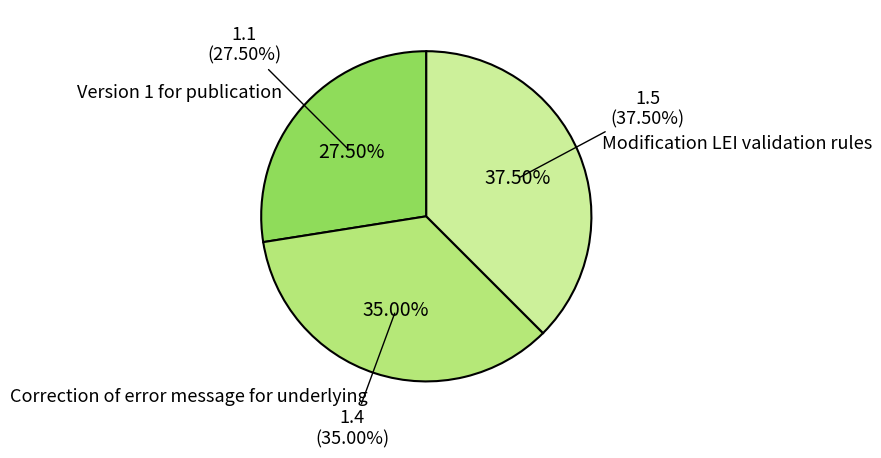

To the nearest percent, what portion does Modification LEI validation rules represent?

38%